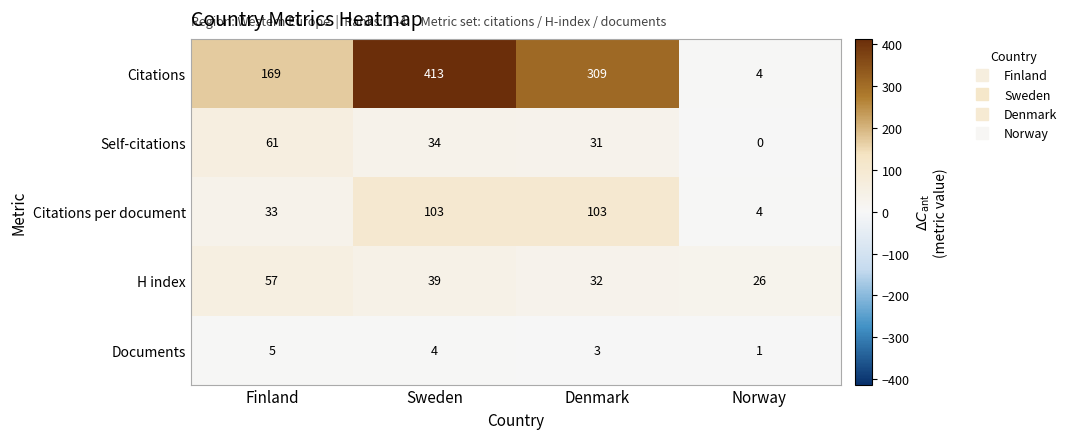

Is it true that Citations equals 169 at Finland?

True